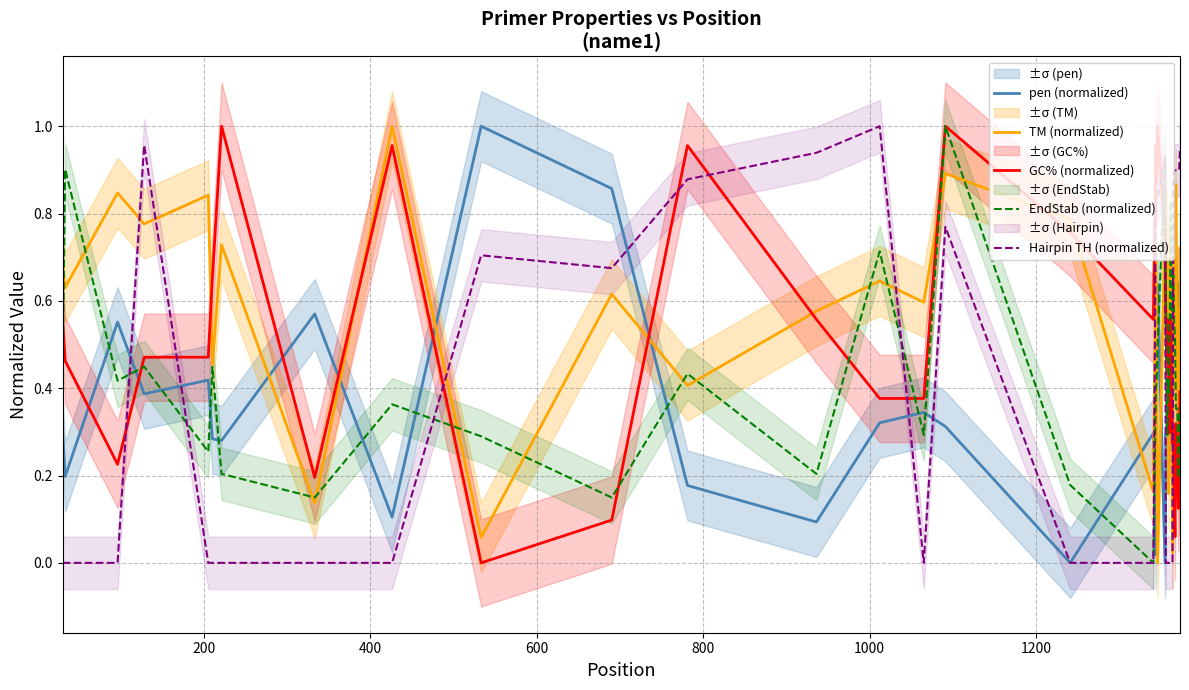

Rank the series by their maximum value, from highest to lowest.

pen (normalized), TM (normalized), GC% (normalized), EndStab (normalized), Hairpin TH (normalized)